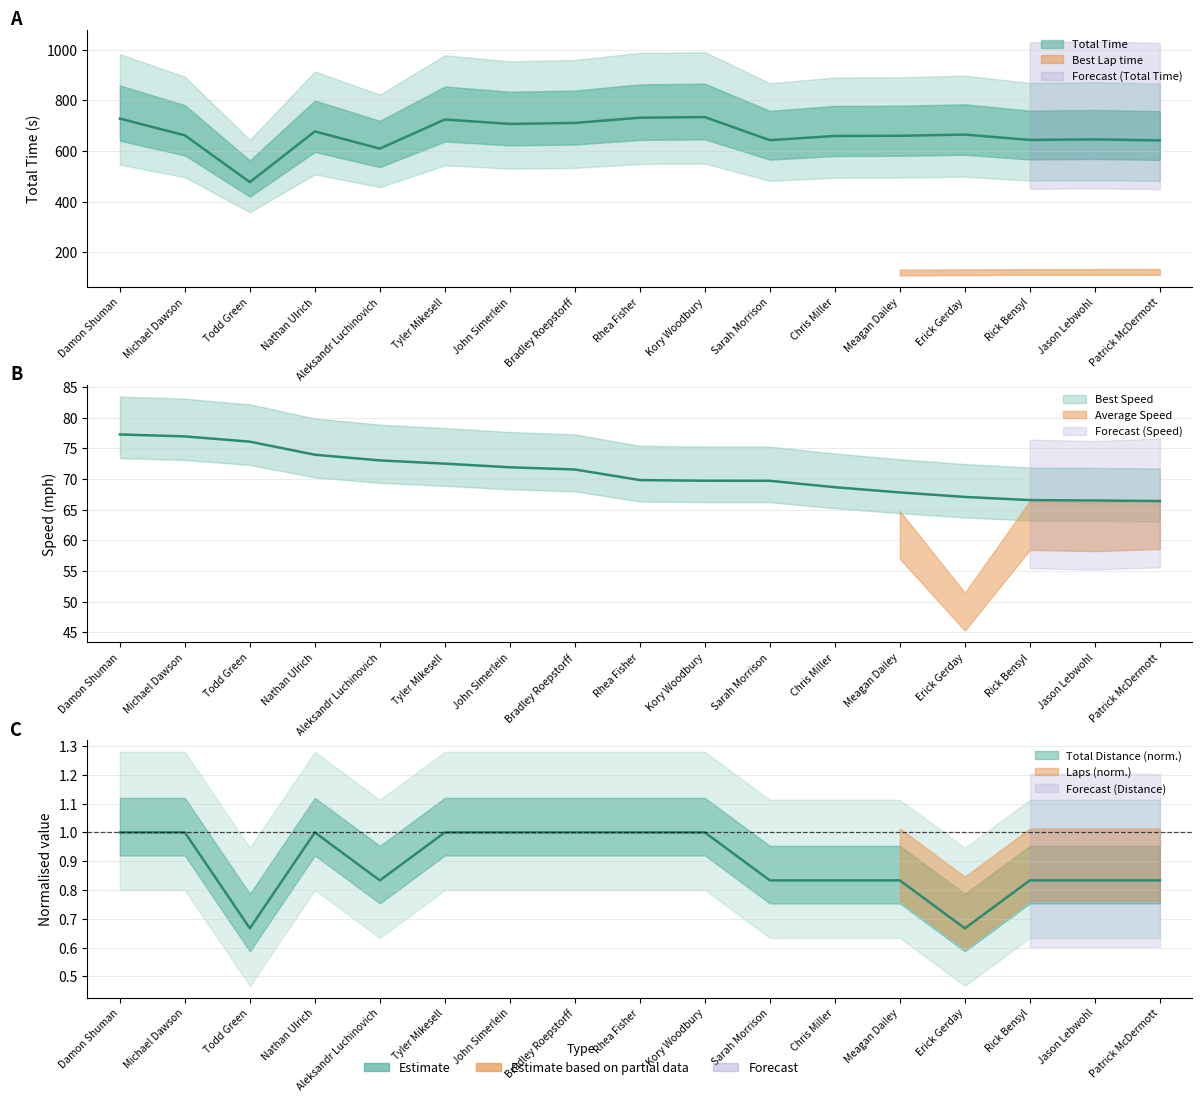

The Total Laps series shows 0.3 at Tyler Mikesell. True or false?

False